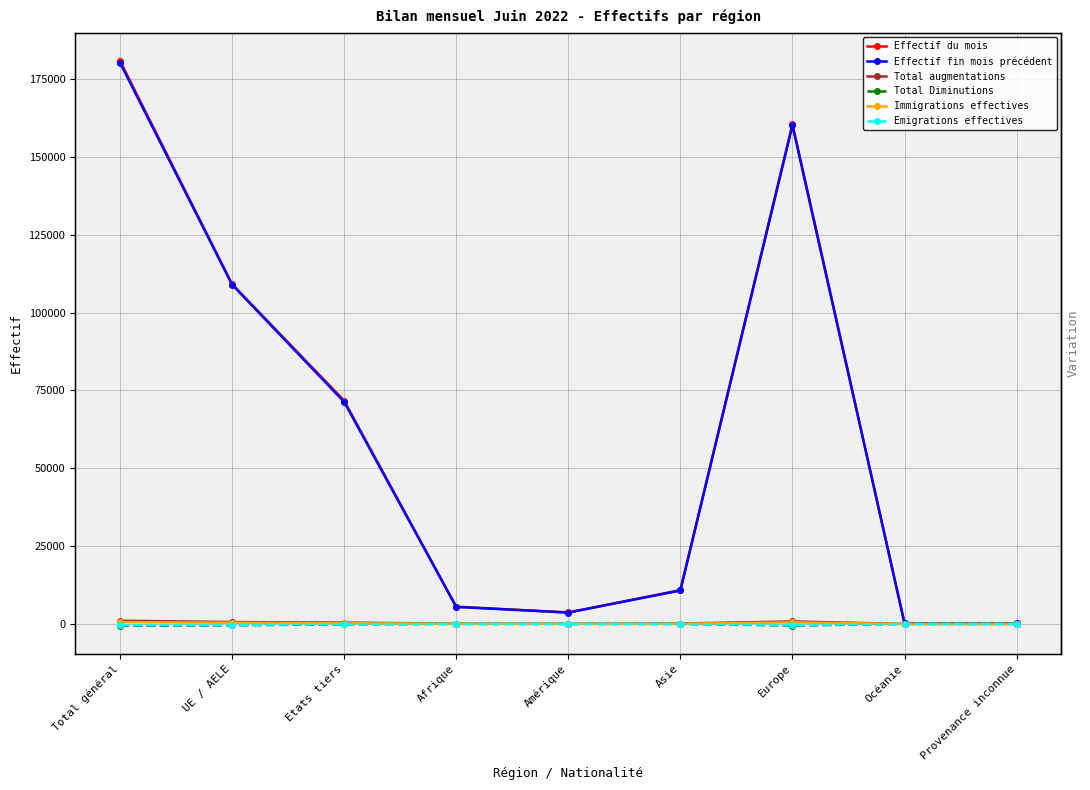

True or false: Effectif du mois has more than 2 interior local peaks.

False